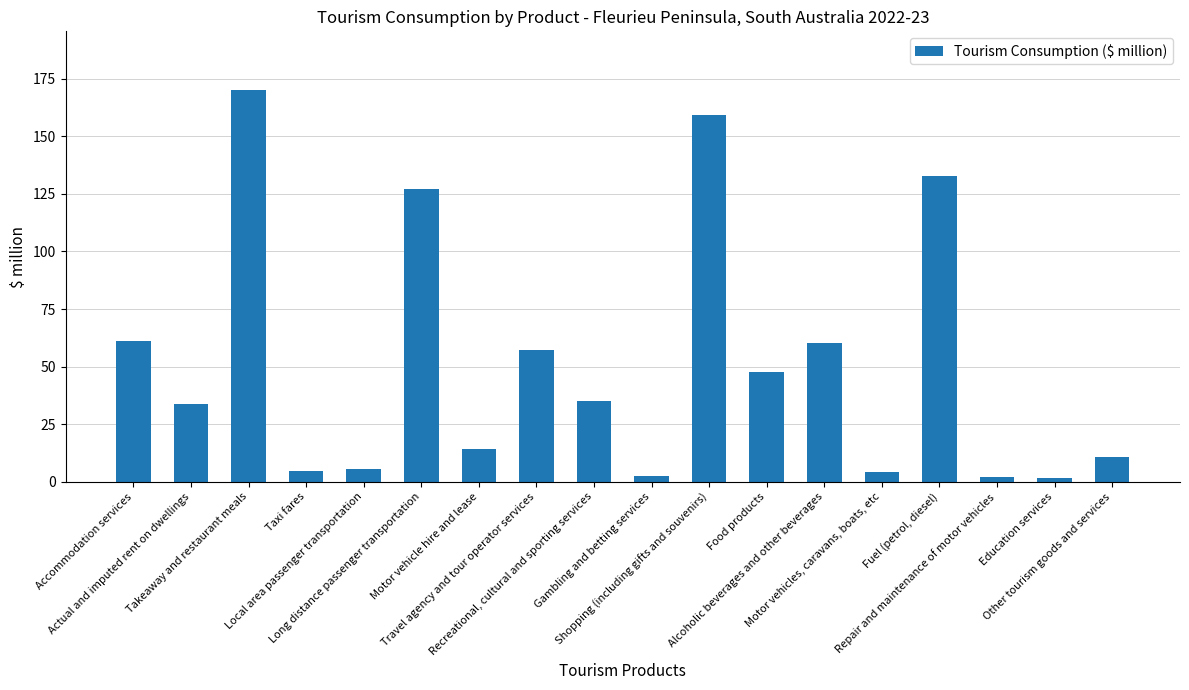

Rank the categories by value from lowest to highest.

Education services, Repair and maintenance of motor vehicles, Gambling and betting services, Motor vehicles, caravans, boats, etc, Taxi fares, Local area passenger transportation, Other tourism goods and services, Motor vehicle hire and lease, Actual and imputed rent on dwellings, Recreational, cultural and sporting services, Food products, Travel agency and tour operator services, Alcoholic beverages and other beverages, Accommodation services, Long distance passenger transportation, Fuel (petrol, diesel), Shopping (including gifts and souvenirs), Takeaway and restaurant meals